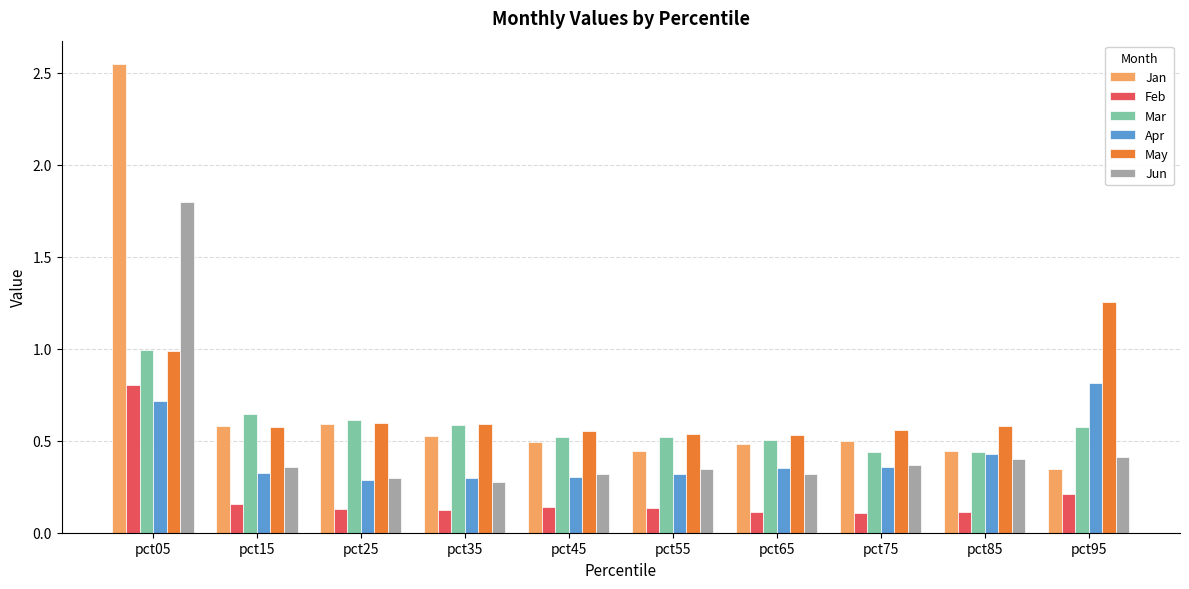

Which series has the largest range (max minus min)?

Jan